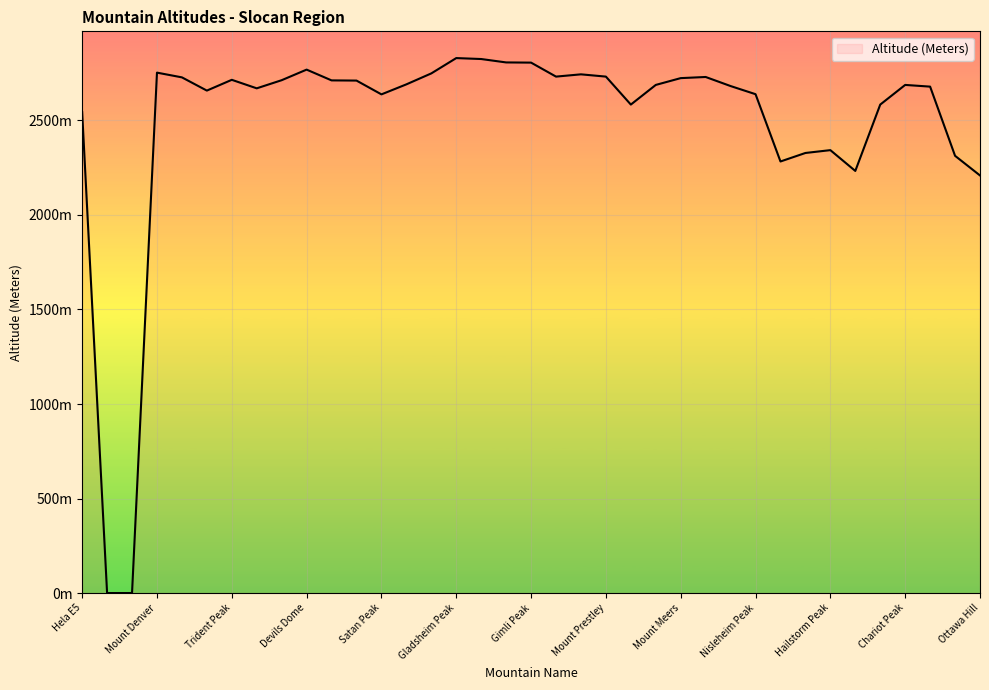

At which label is the value closest to 1415?

Ottawa Hill